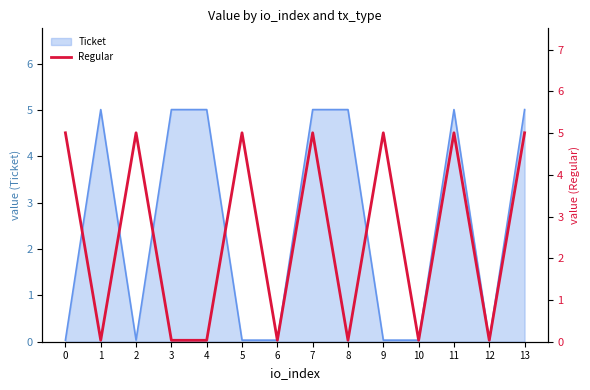

True or false: Ticket has a value of 5.0 at 3.

True